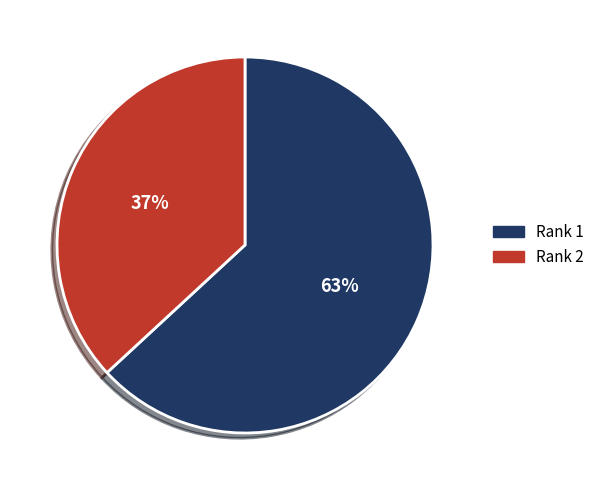

Is the sum of Rank 2 and Rank 1 greater than half?

Yes